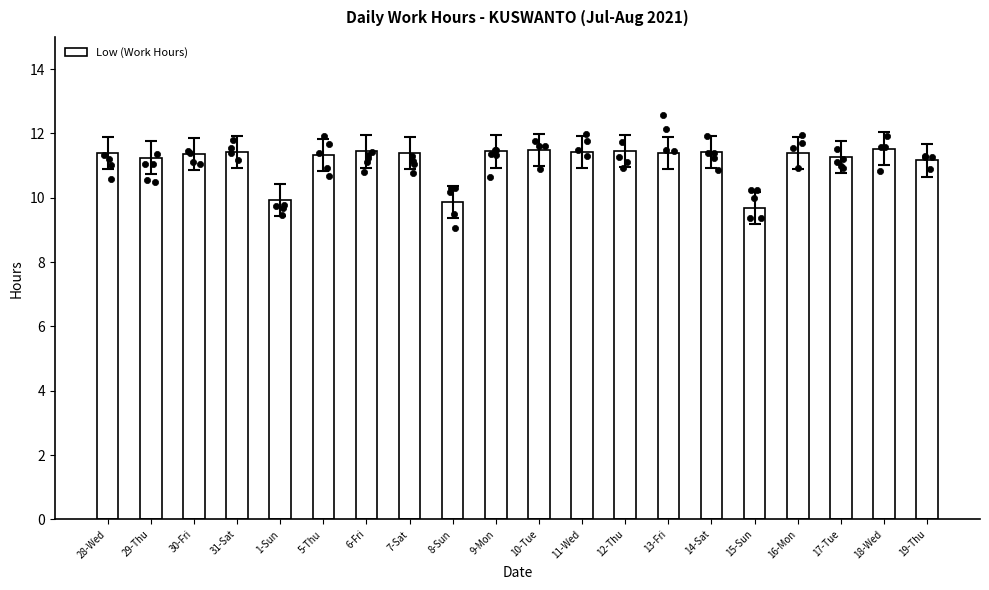

Which has a higher value, 10-Tue or 18-Wed?

18-Wed